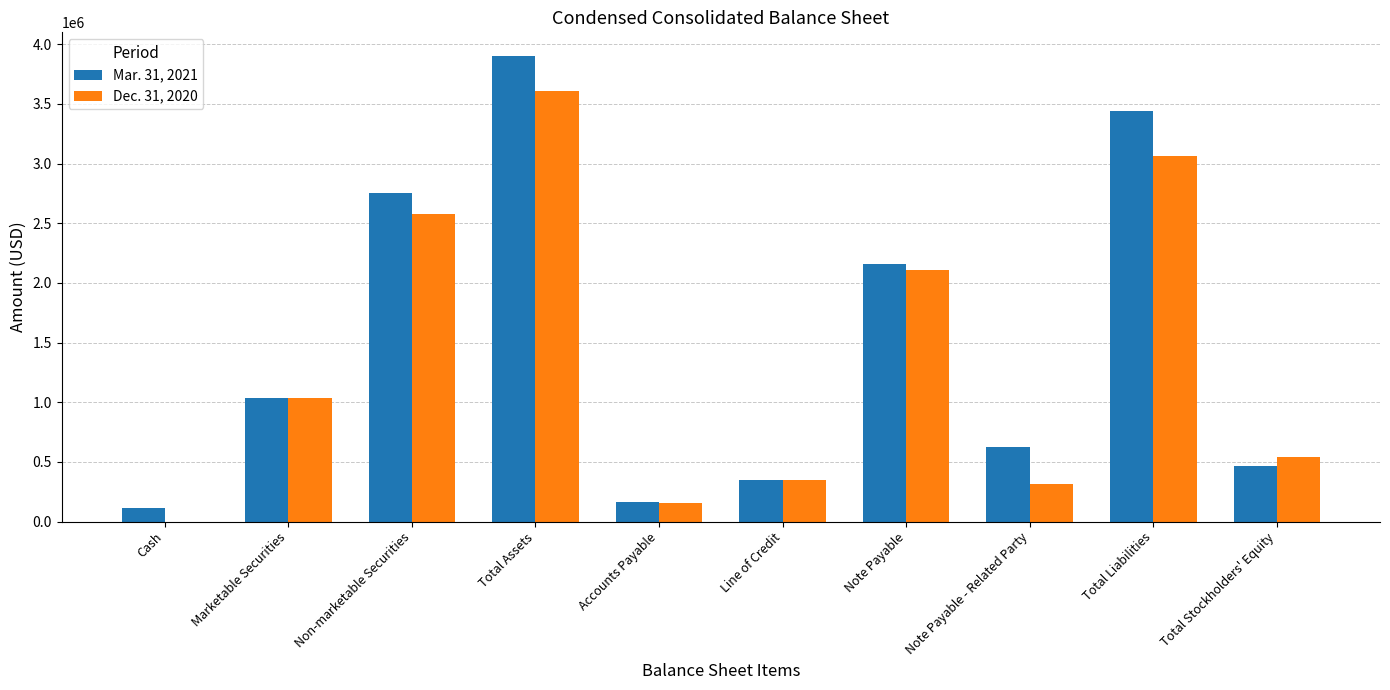

At which category is the sum across all series the highest?

Total Assets